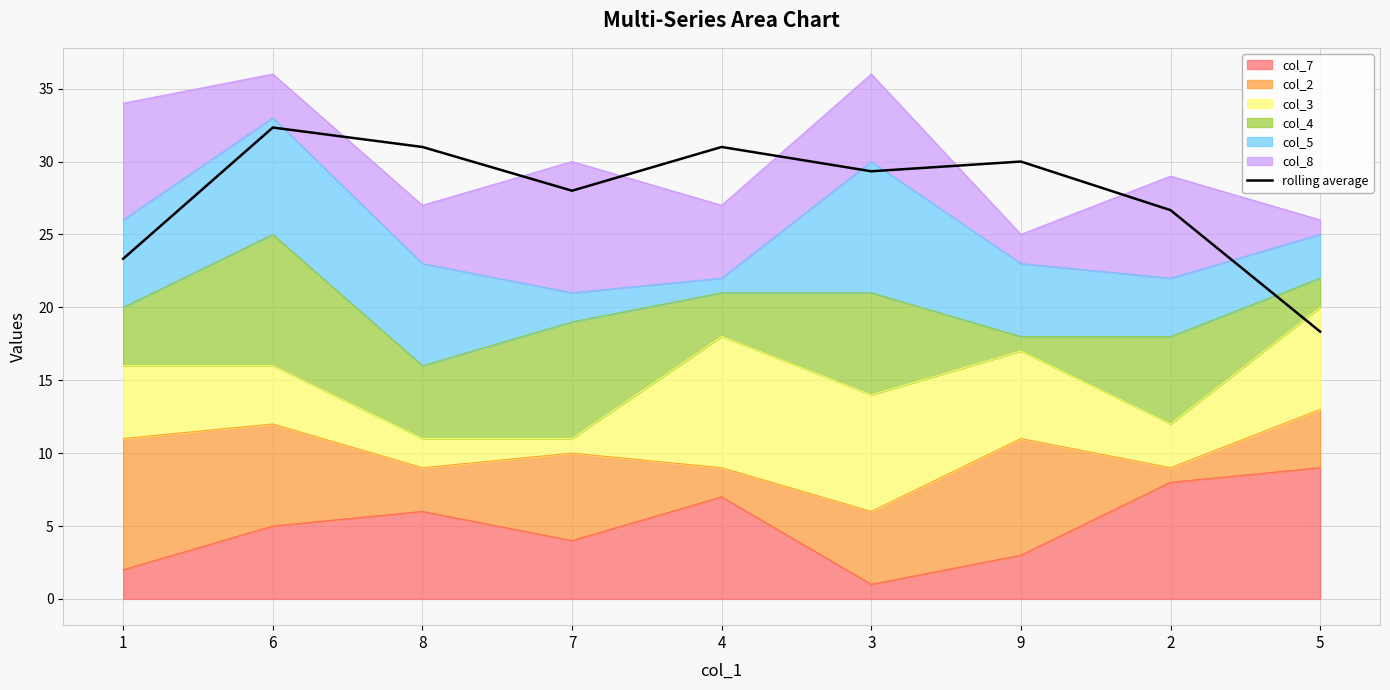

Reading right to left, list all the values displayed in this chart.

5=18.3	2=26.7	9=30.0	3=29.3	4=31.0	7=28.0	8=31.0	6=32.3	1=23.3